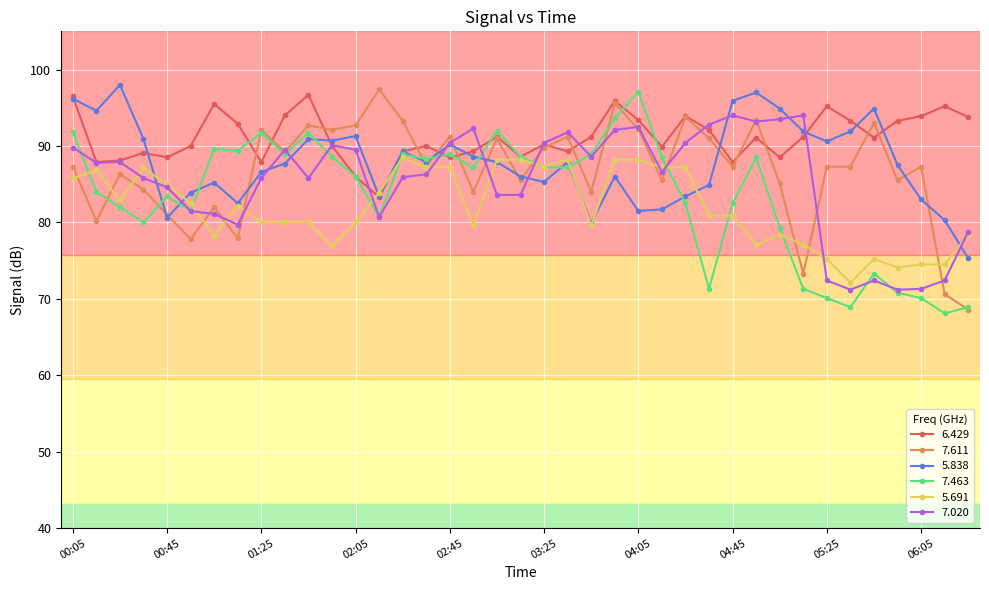

Which series has the largest total across all categories?

6.429